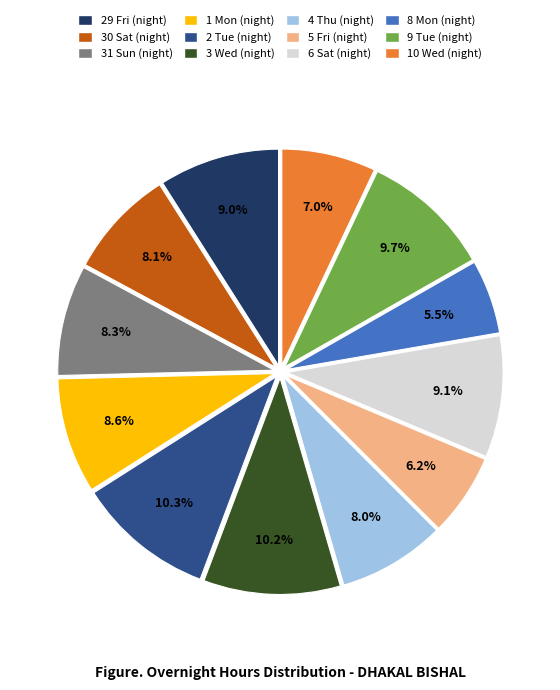

Which has a higher value, 5 Fri (night) or 1 Mon (night)?

1 Mon (night)